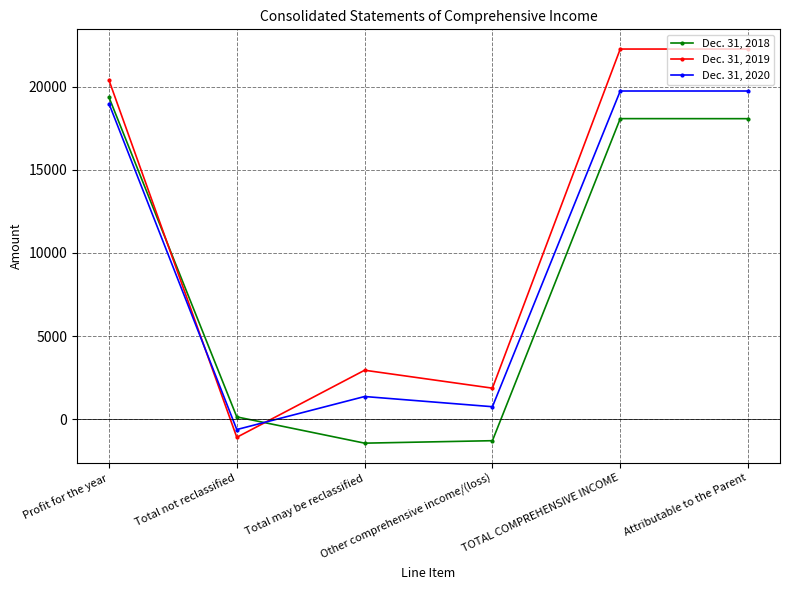

Which series changed the most between Total may be reclassified and TOTAL COMPREHENSIVE INCOME?

Dec. 31, 2018